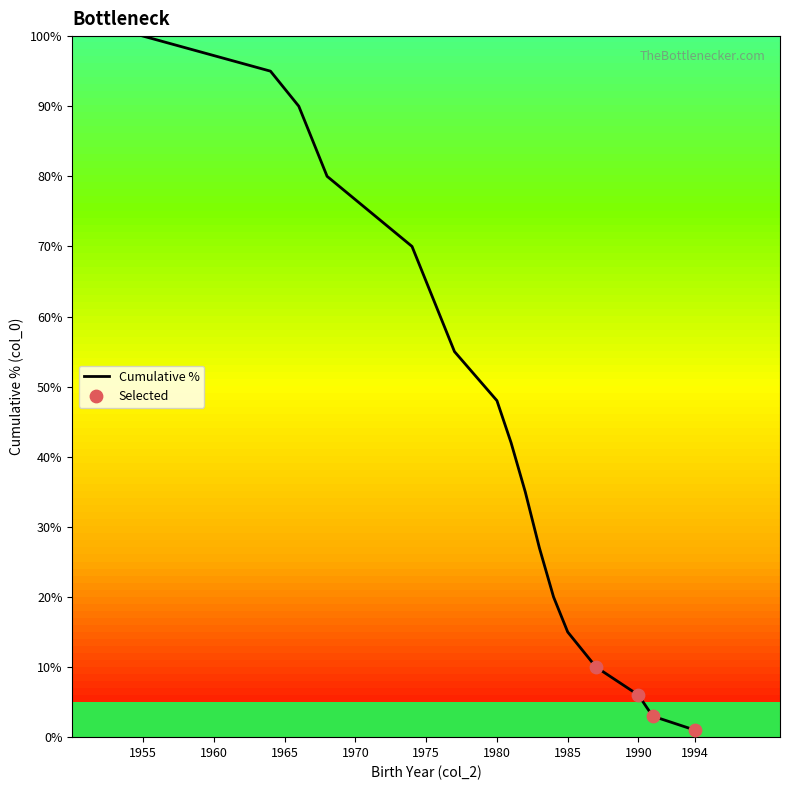

What is the difference between the maximum and minimum values?

99